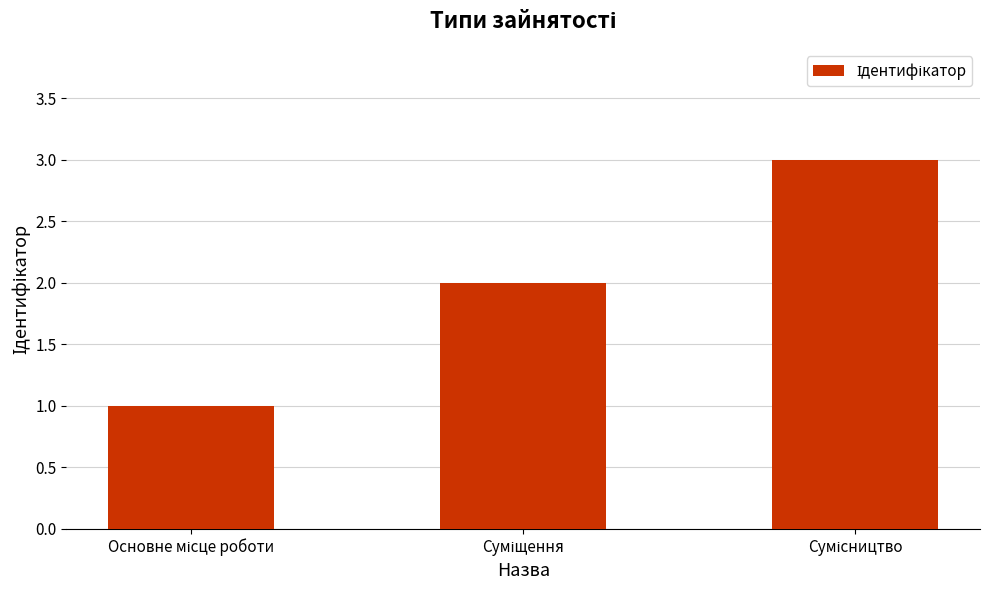

What is the maximum value shown in the chart?

3